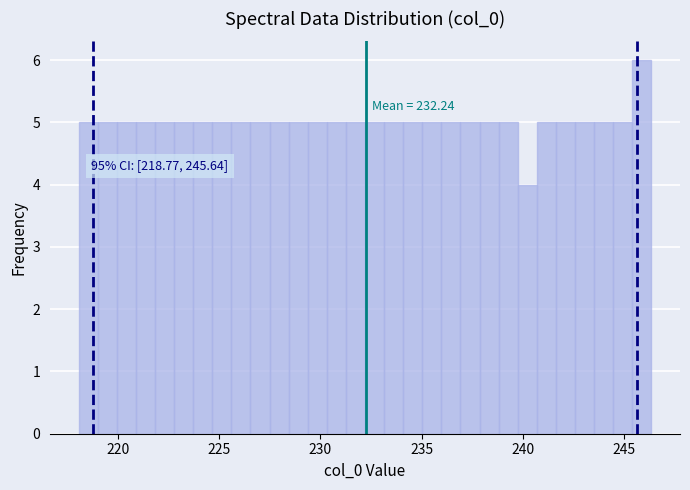

Read against the x-axis, roughly where is the centre of the tallest bar?

246.0